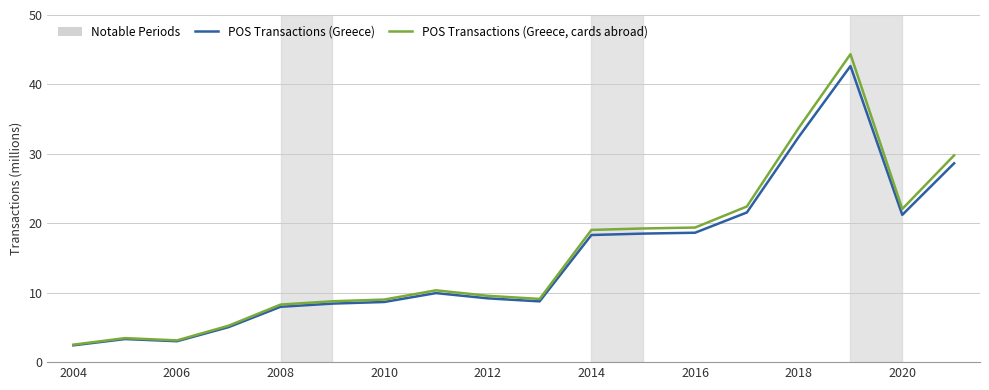

What is the smallest value displayed?

2.4